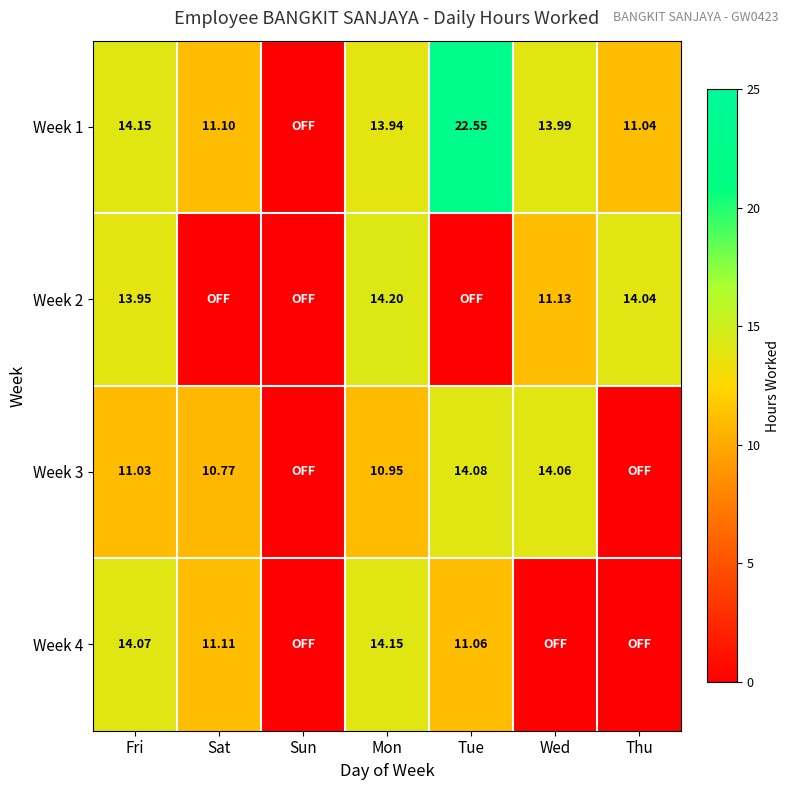

The value of Week 2 at Sat is 0.0. True or false?

True